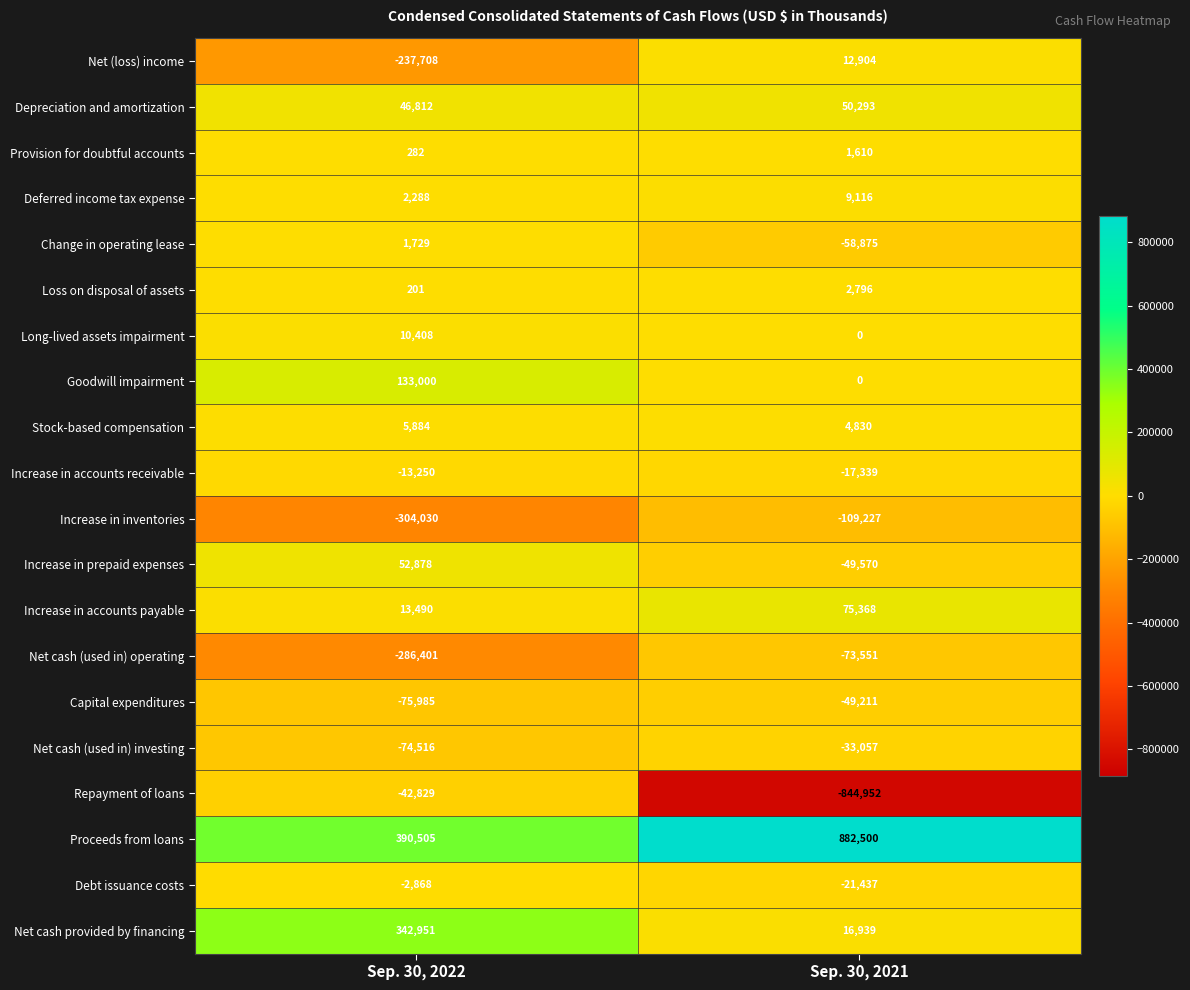

Is the value of Goodwill impairment at Sep. 30, 2021 greater than the value of Net cash (used in) investing at Sep. 30, 2021?

Yes